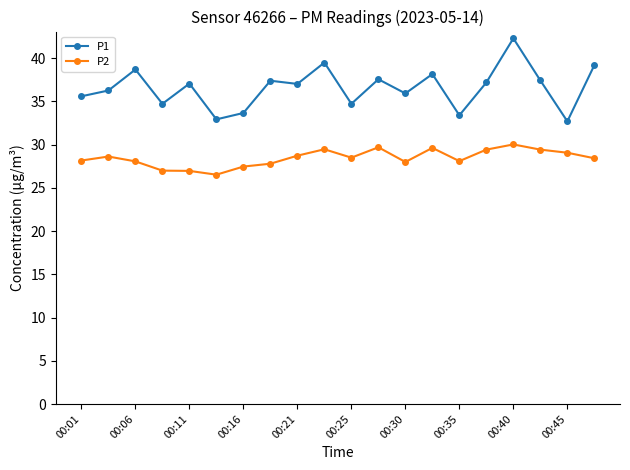

What is the maximum value for P1?

42.3